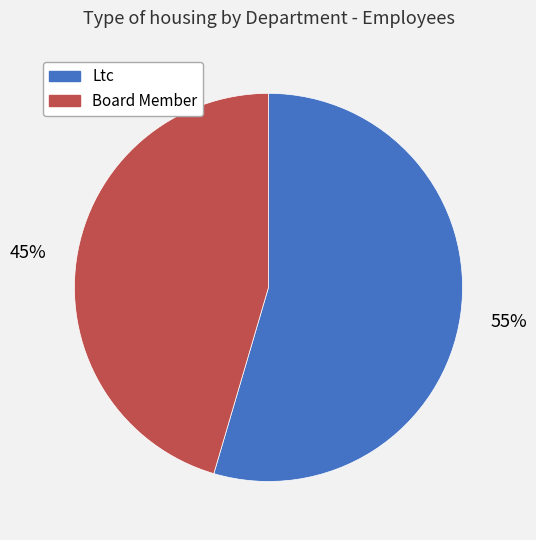

What is the ratio of the value at Board Member to the value at Ltc?

0.8